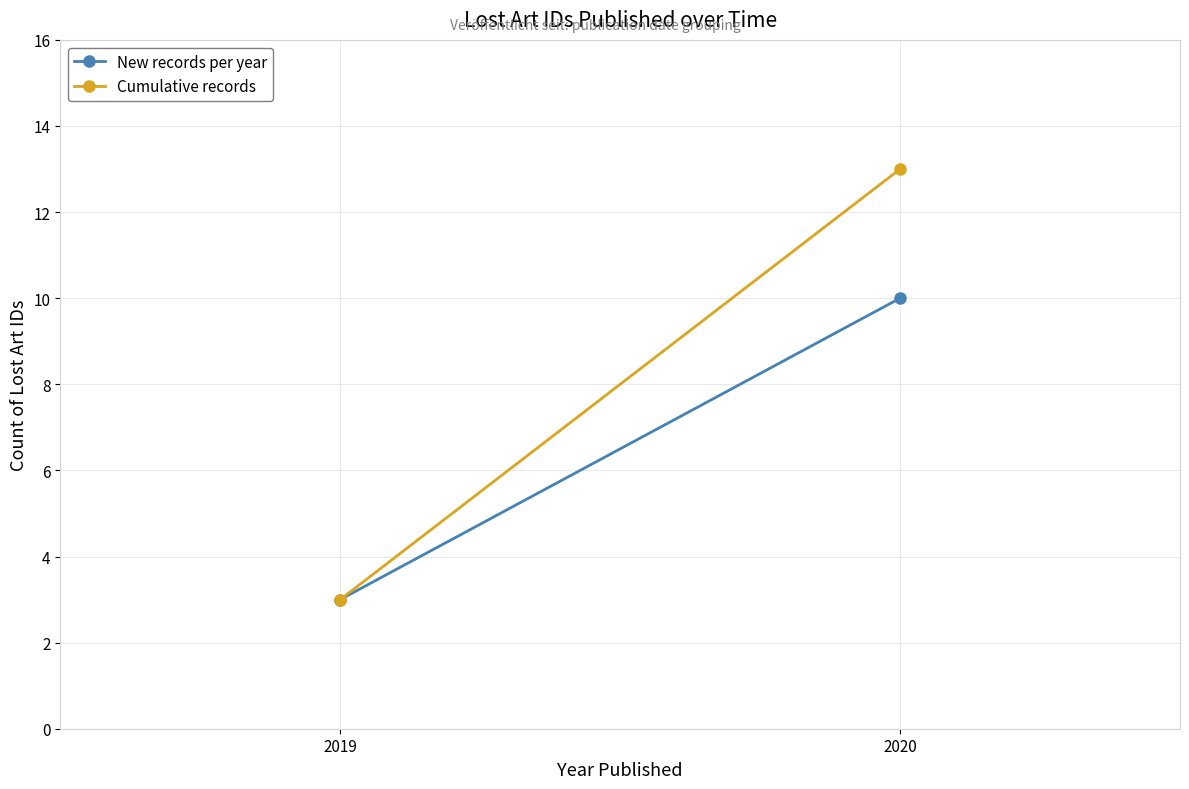

Reading left to right, list all the values displayed in this chart.

New records per year: 3	10
Cumulative records: 3	13